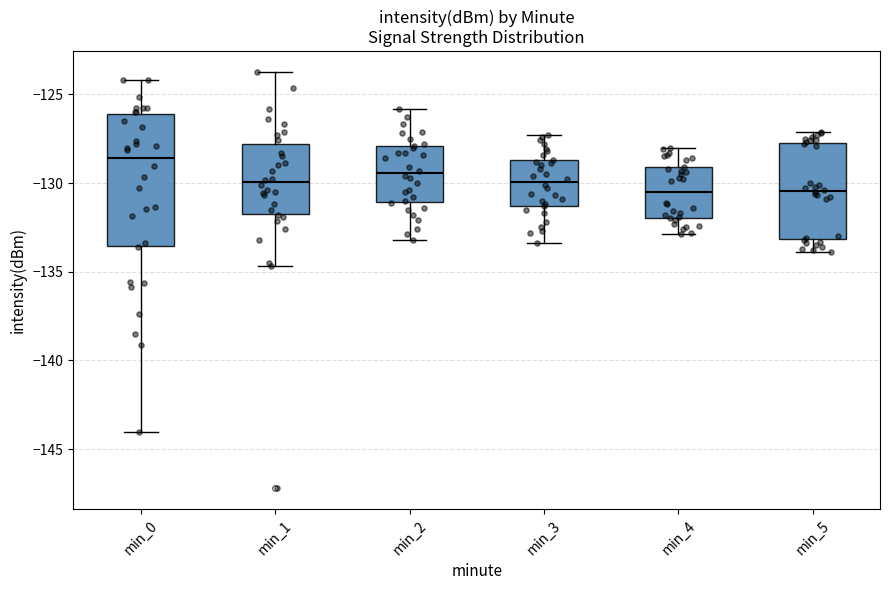

Reading left to right, read every box against the y-axis: the position of its median line, the range the box covers, and the ends of its whiskers. The values are not printed on the chart, so give them approximately, as read against the axis.

min_0: median -128.5, box -133.5 to -126.0, whiskers -144.0 to -124.0
min_1: median -130.0, box -131.5 to -128.0, whiskers -134.5 to -123.5
min_2: median -129.5, box -131.0 to -128.0, whiskers -133.0 to -126.0
min_3: median -130.0, box -131.5 to -128.5, whiskers -133.5 to -127.5
min_4: median -130.5, box -132.0 to -129.0, whiskers -133.0 to -128.0
min_5: median -130.5, box -133.0 to -127.5, whiskers -134.0 to -127.0